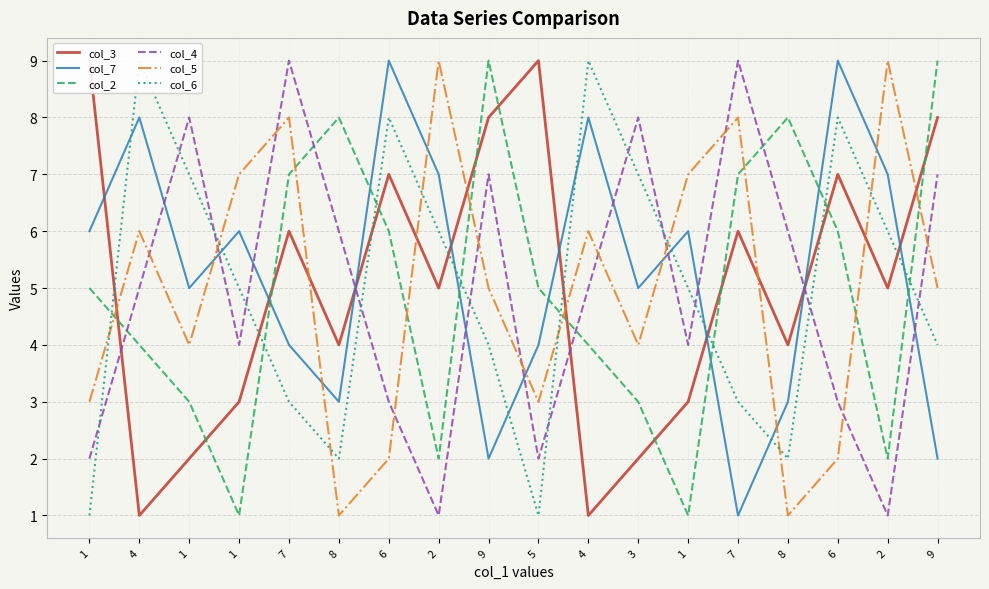

The col_2 series shows 1 at 3. True or false?

False